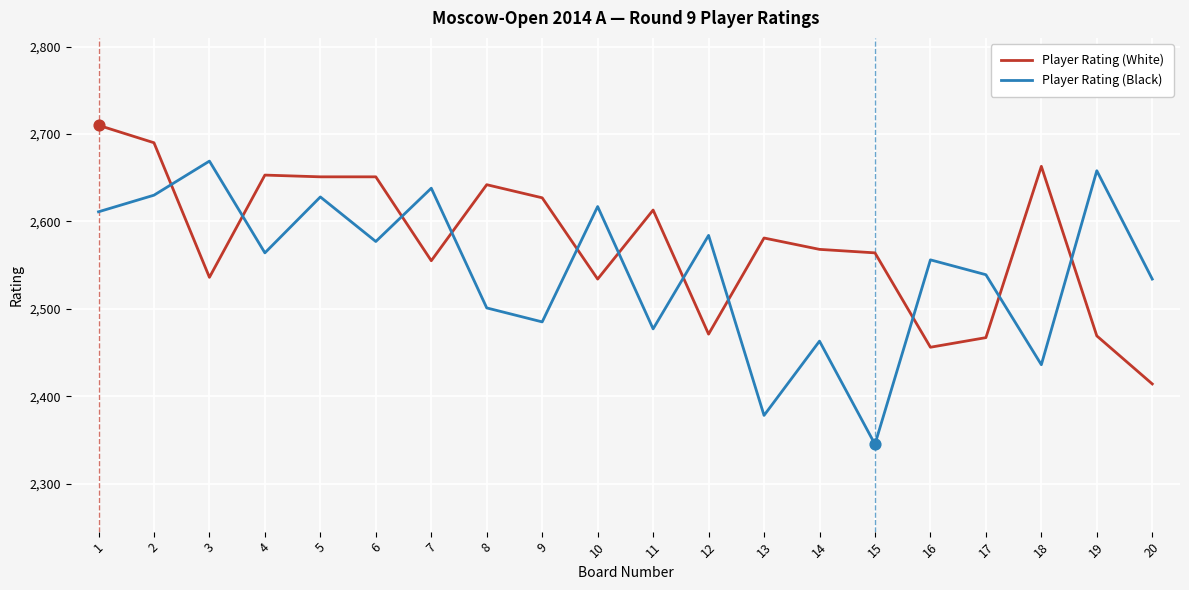

What is the spread (max minus min) of values at 12?

113